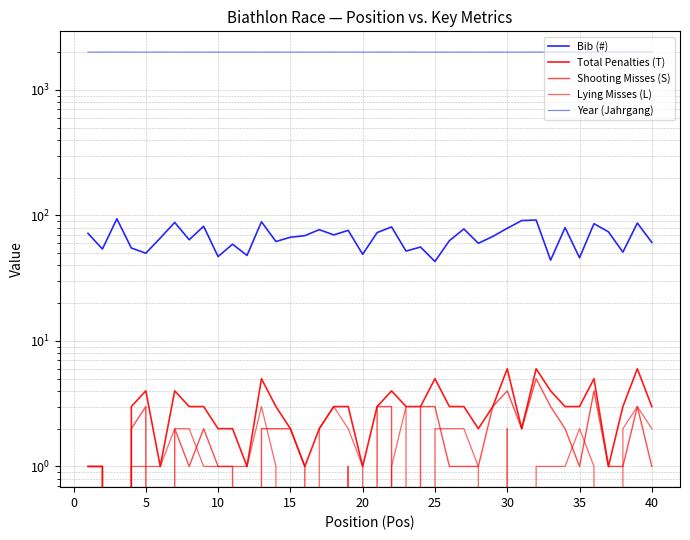

What is the value of the Total Penalties (T) point at the 9th from the left?

3